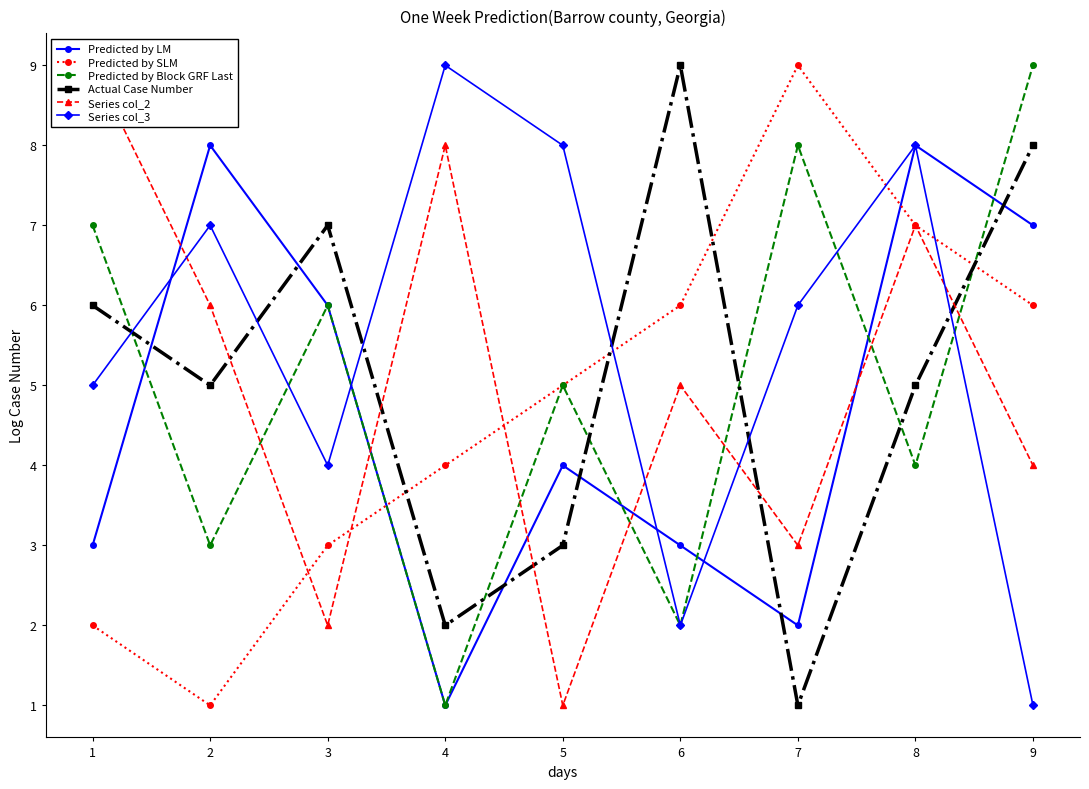

Which series ends up on top after the final intersection of Predicted by SLM and Predicted by LM?

Predicted by LM